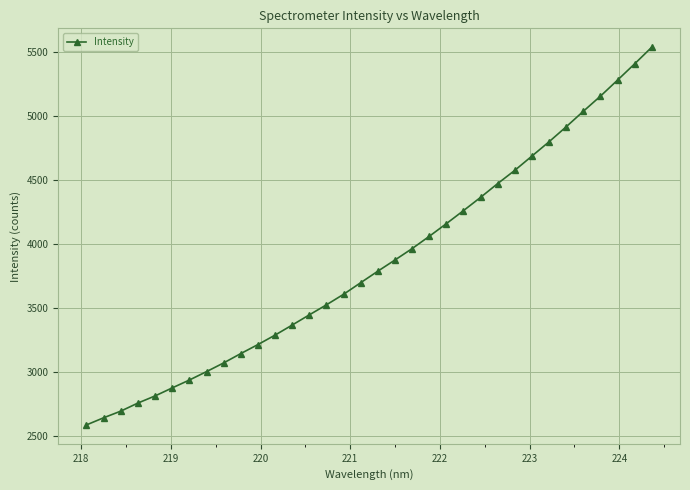

True or false: there are more than 2 points higher than both neighbors.

False